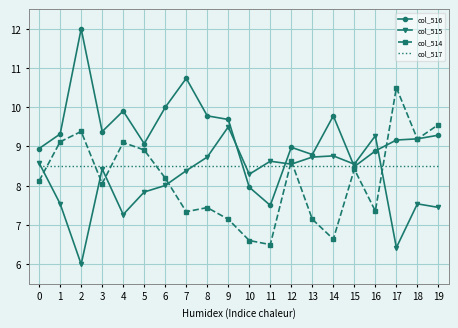

Which series has the largest total across all categories?

col_516